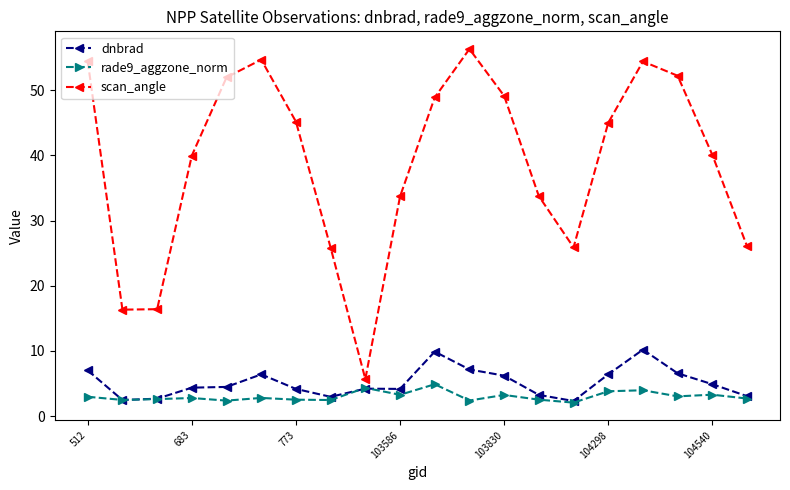

What is the difference between the maximum and minimum values in the scan_angle series?

50.6